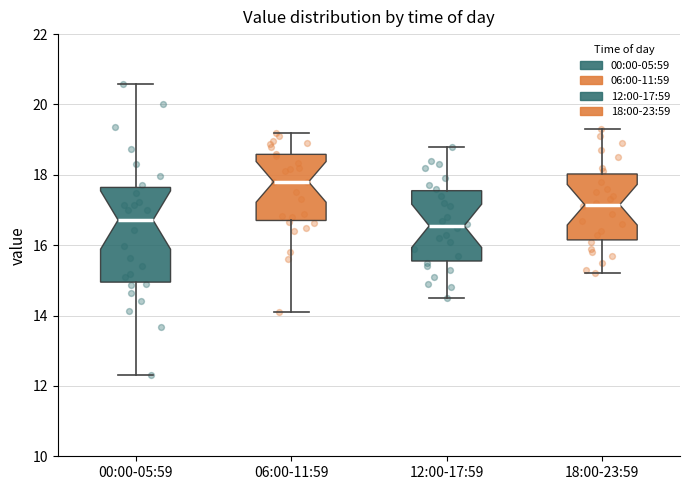

Where is the lower edge of the box for 18:00-23:59 on the y-axis? The values are not printed on the chart, so give them approximately, as read against the axis.

16.2